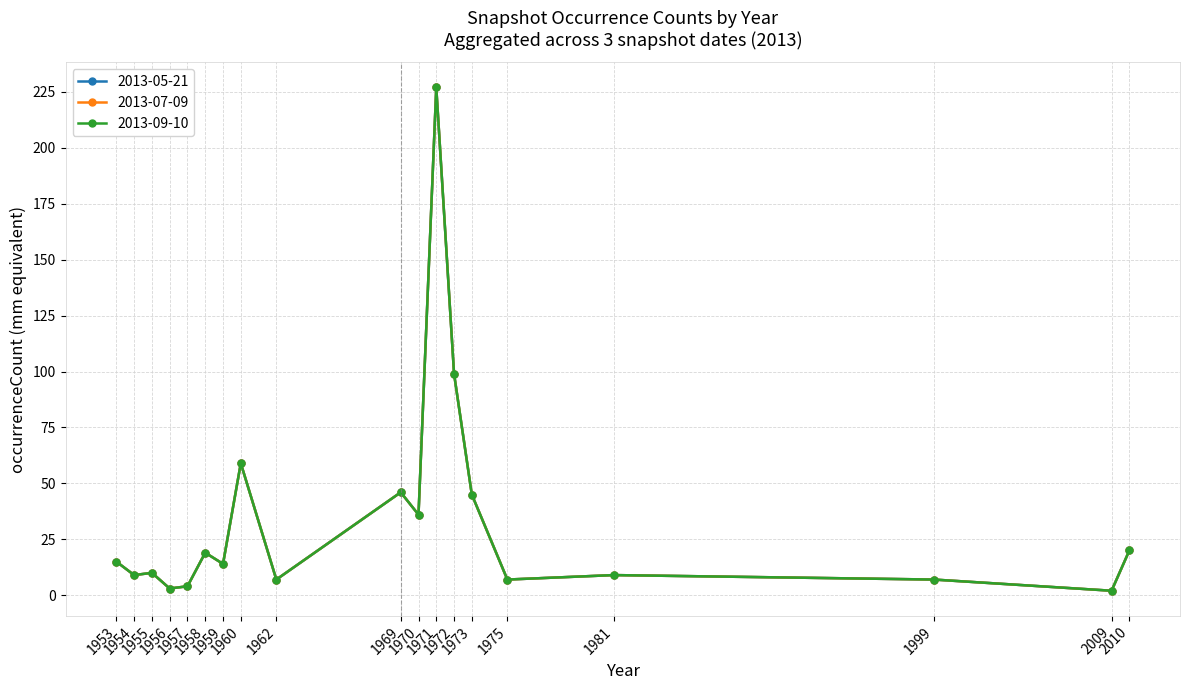

What is the difference between the maximum and minimum values in the 2013-05-21 series?

225